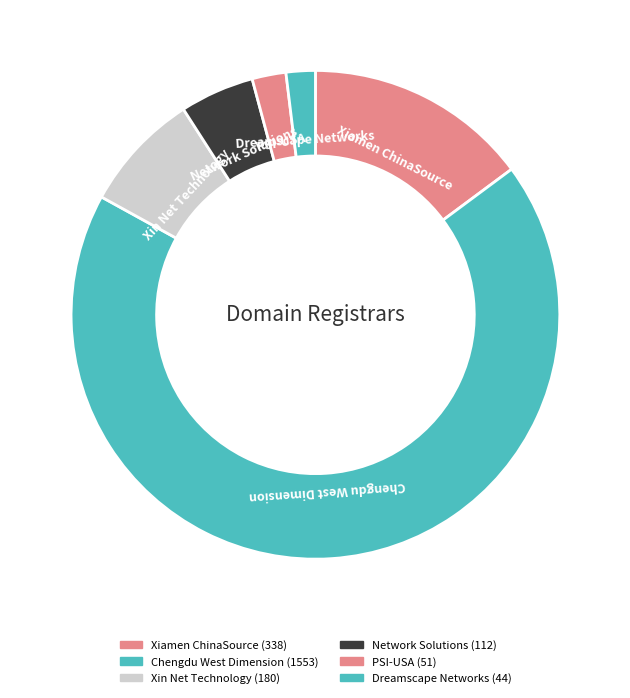

What is the smallest slice in the pie chart?

Dreamscape Networks